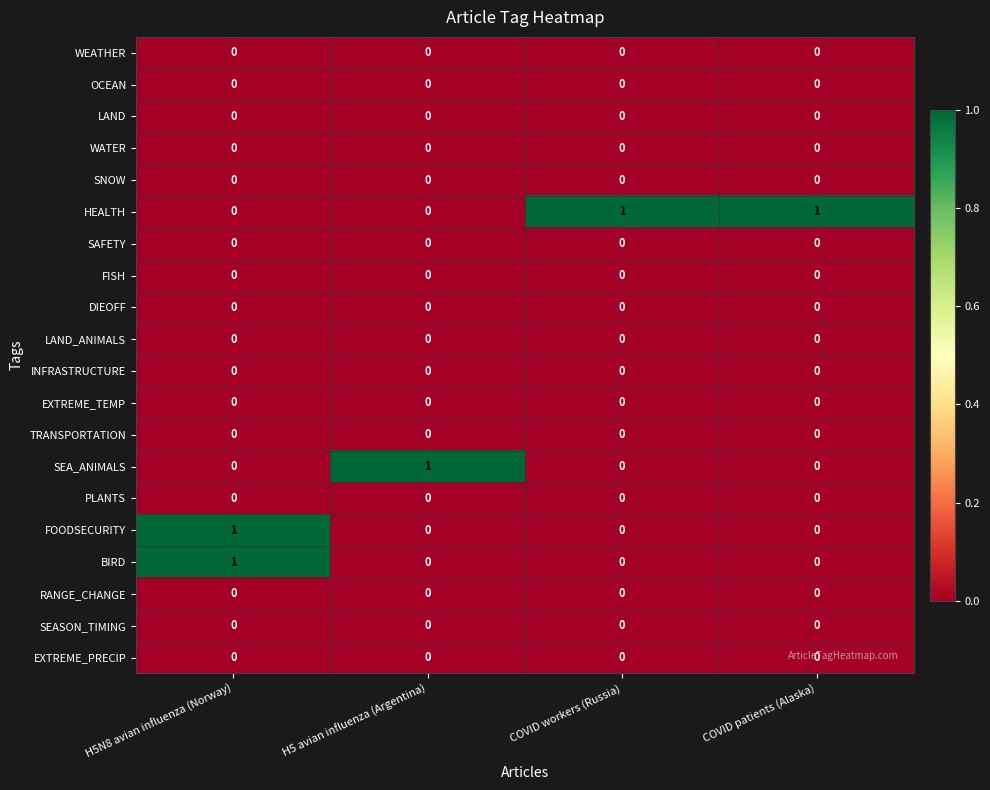

The SEA_ANIMALS series shows 0 at COVID workers (Russia). True or false?

True